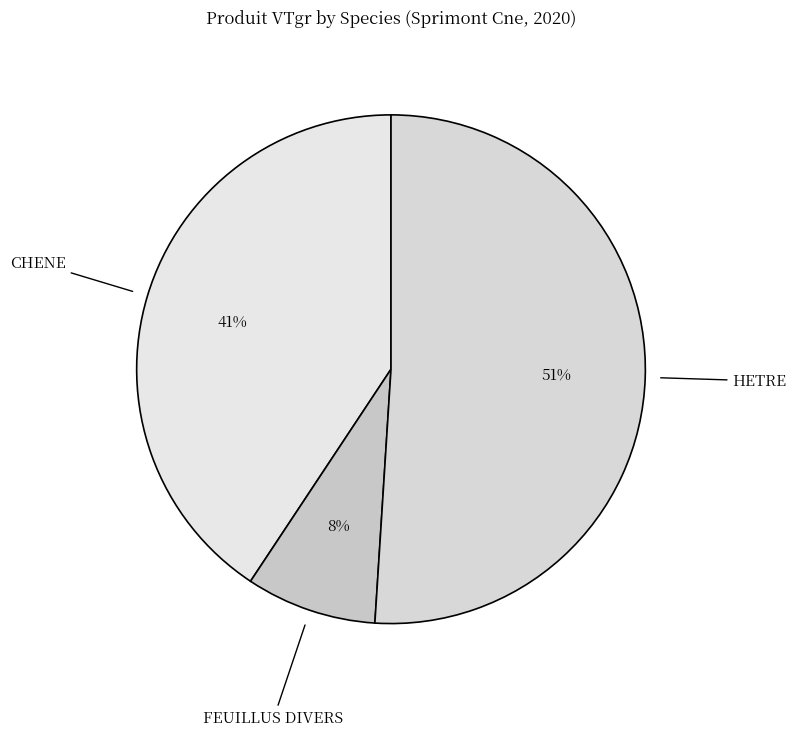

Is there a majority slice in this chart?

Yes